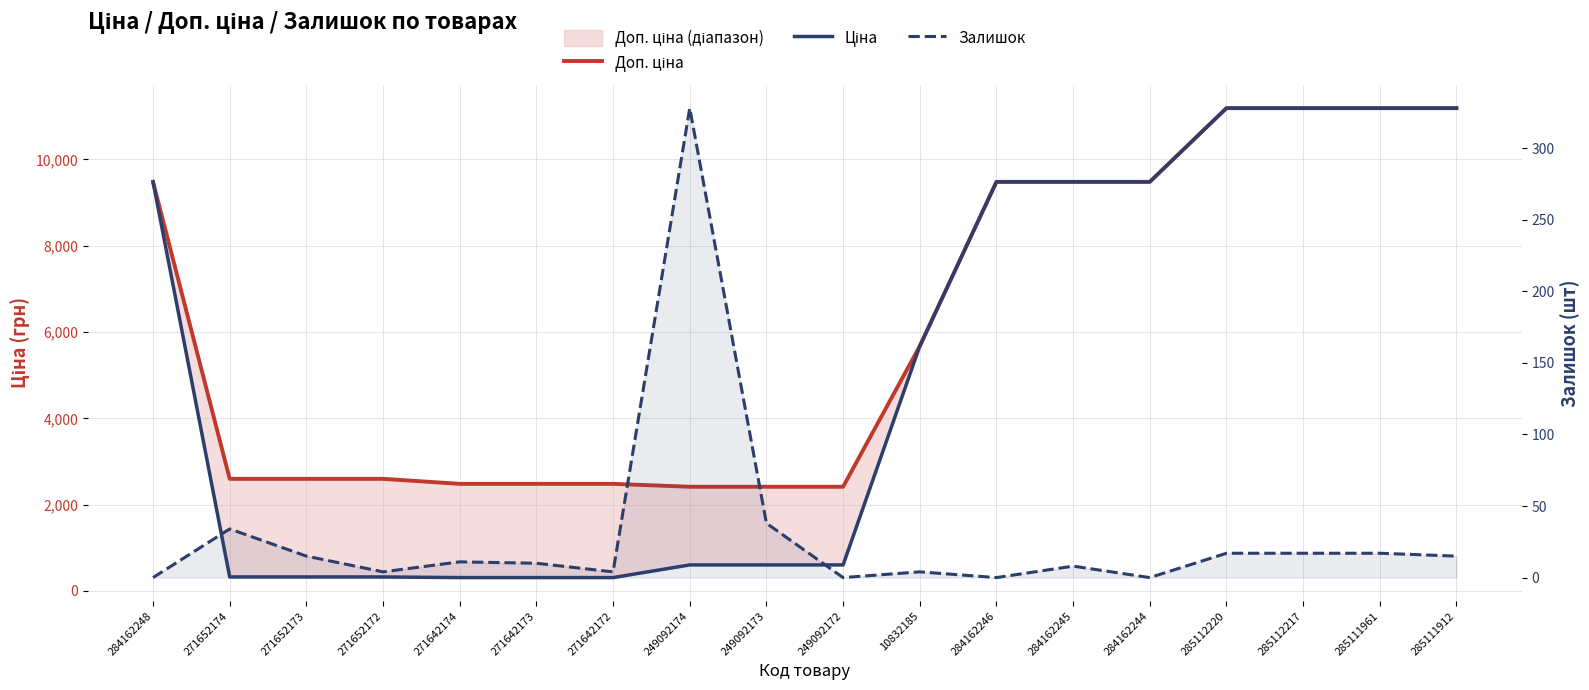

Rank the series by their average value, from highest to lowest.

Доп. ціна, Ціна, Залишок